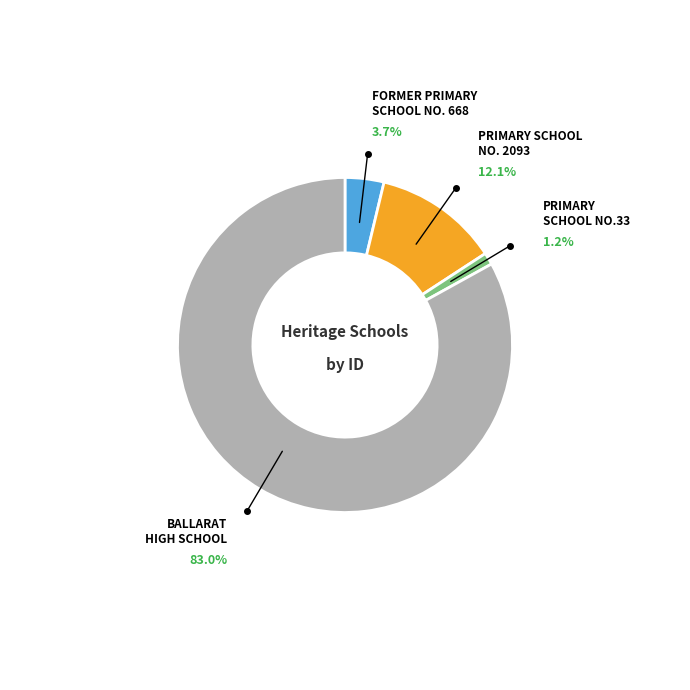

To the nearest percent, what percentage of the pie is FORMER PRIMARY
SCHOOL NO. 668?

4%